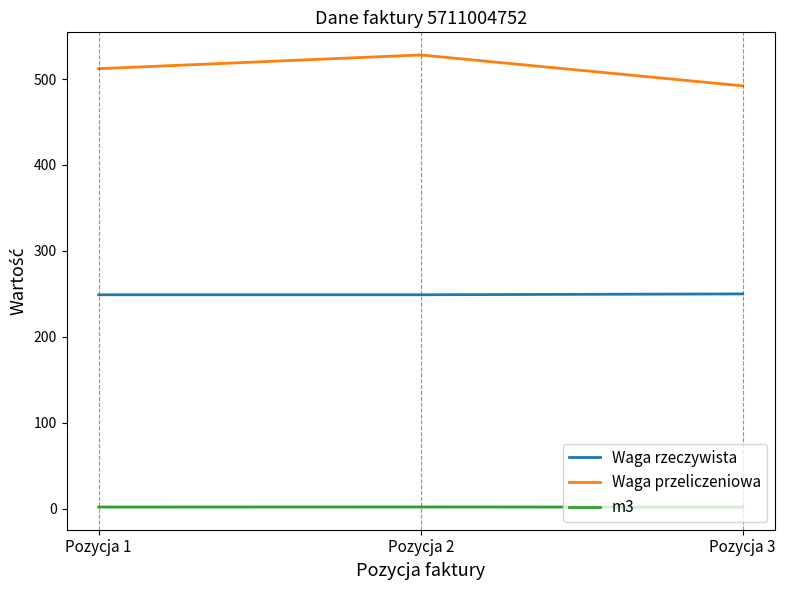

The value of Waga rzeczywista at Pozycja 2 is 156.7. True or false?

False